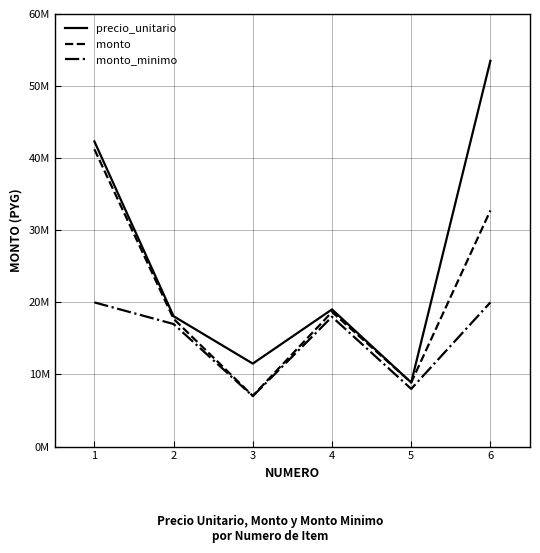

True or false: monto and precio_unitario intersect in this chart.

False